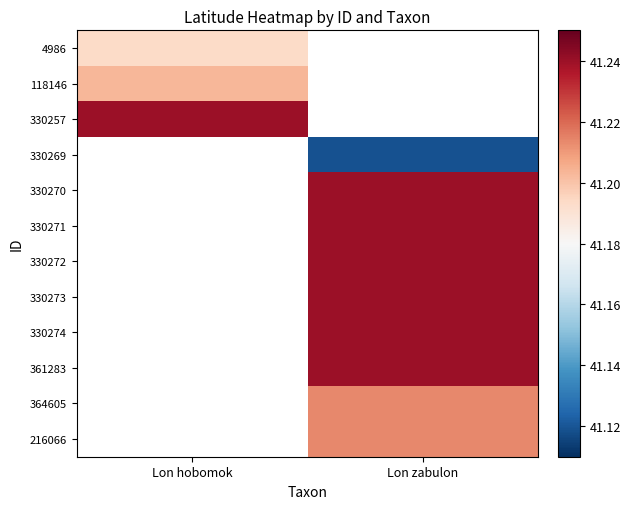

At Lon zabulon, list the series in order from smallest to largest.

364605, 216066, 4986, 118146, 330257, 330269, 330270, 330271, 330272, 330273, 330274, 361283